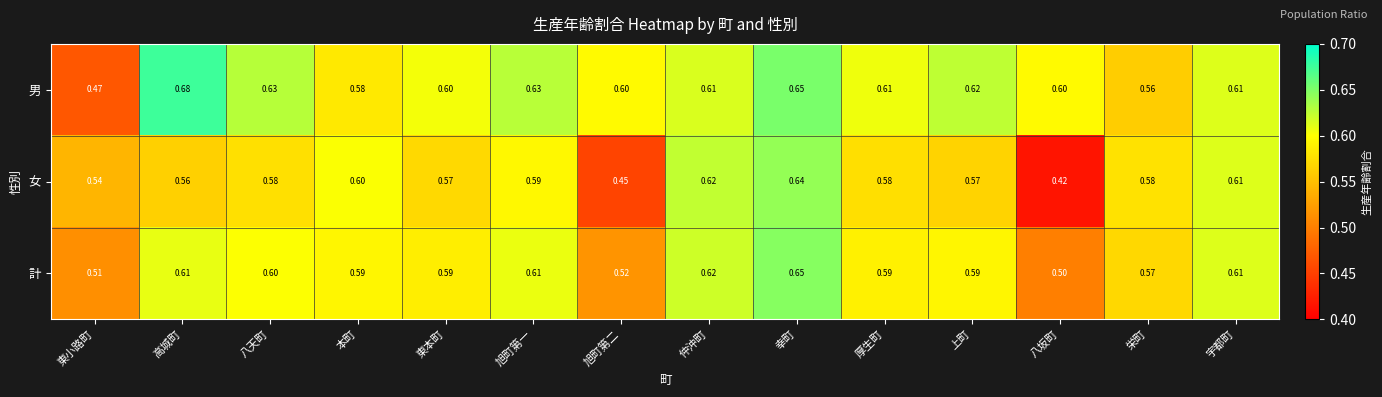

At which label does 男 reach its peak?

高城町